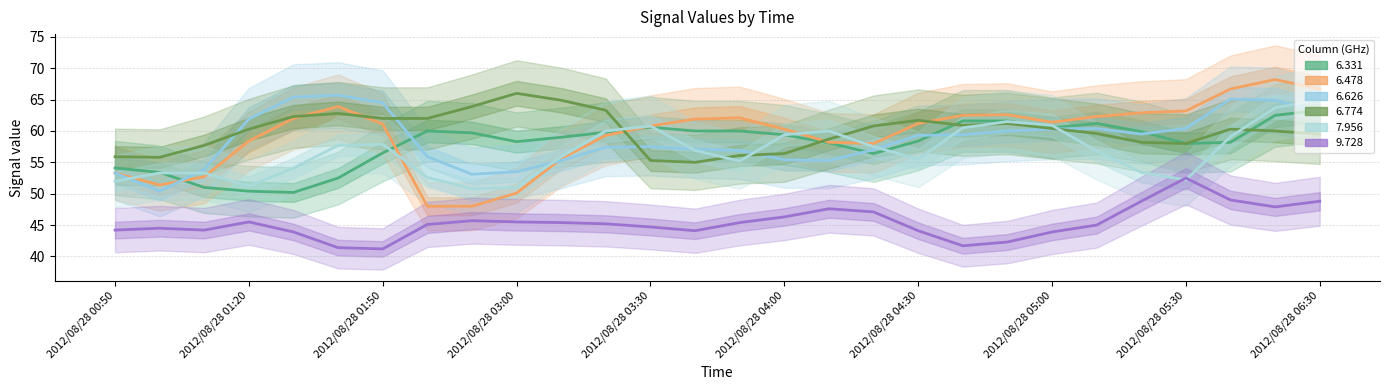

True or false: 9.728 has more than 2 points higher than both neighbors.

True